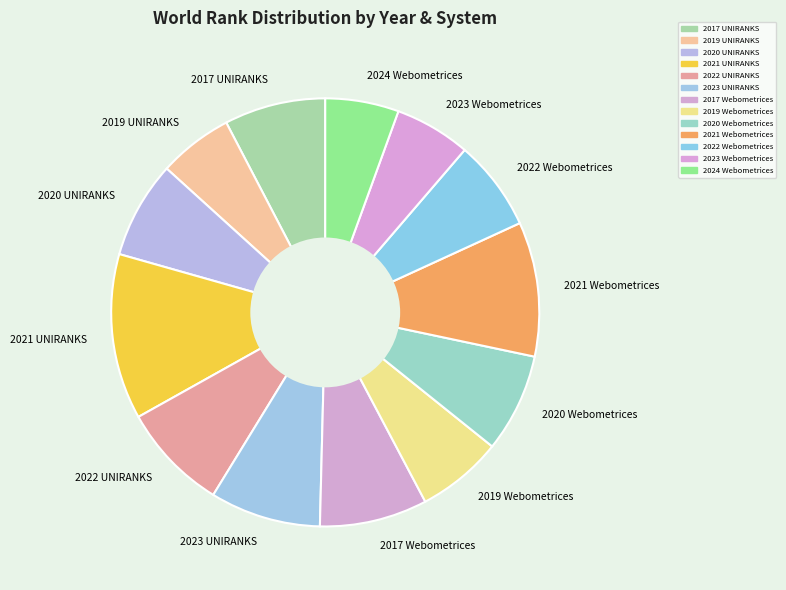

Does 2020 UNIRANKS represent more than half of the total?

No